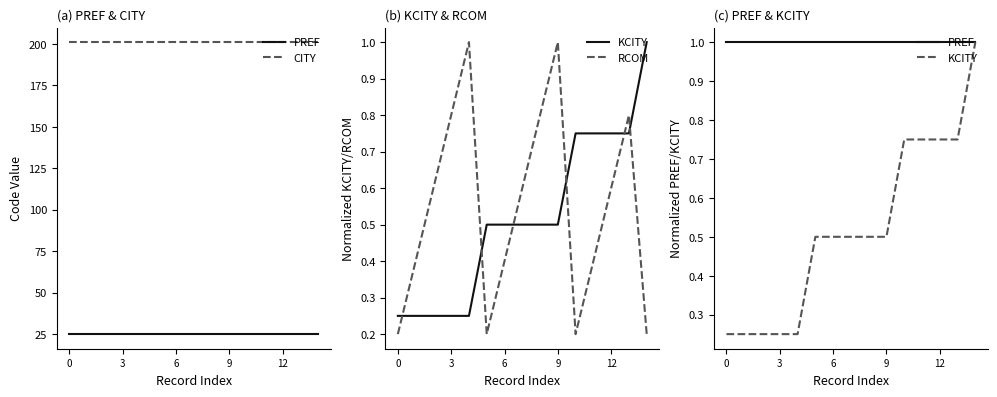

What are all the series names shown in the legend?

PREF, CITY, KCITY, RCOM